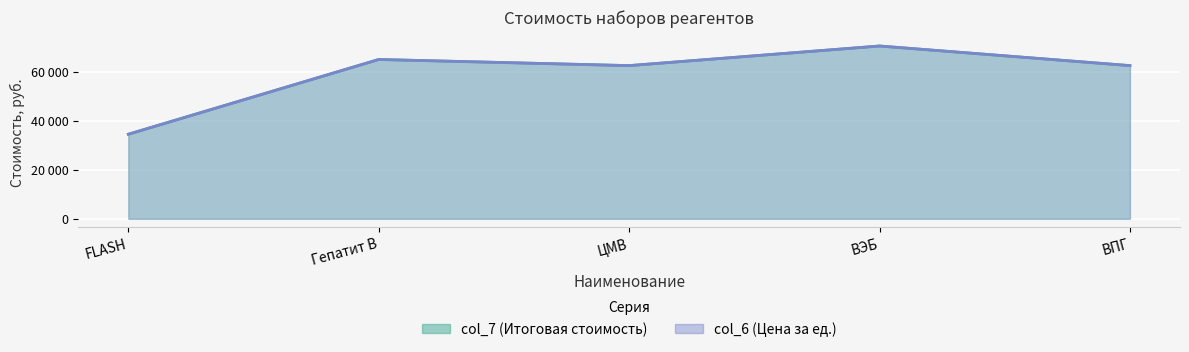

Which has a higher value, Гепатит В or ВЭБ?

ВЭБ